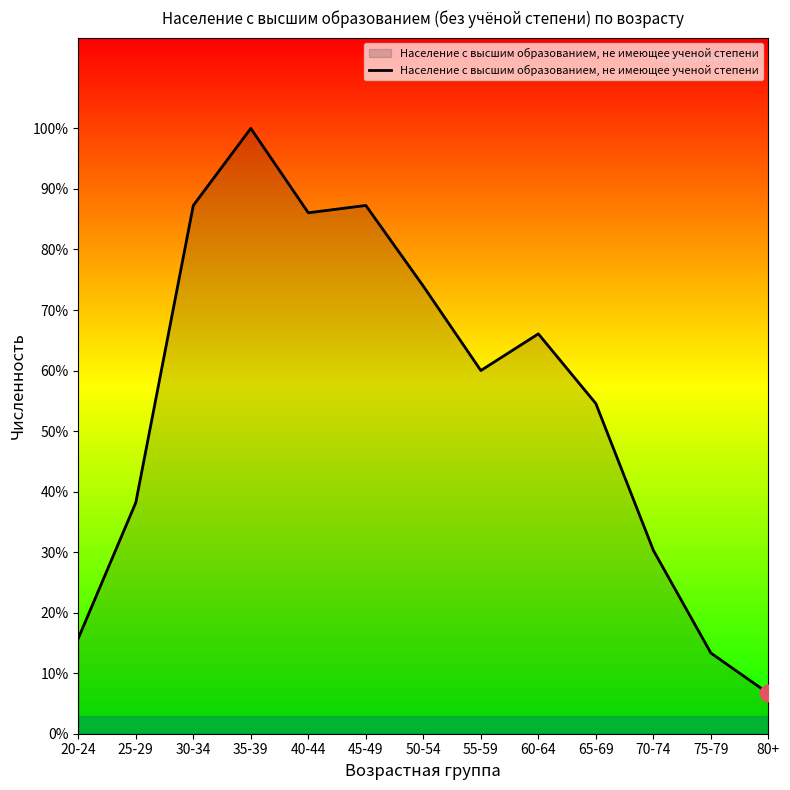

Reading left to right, transcribe all the data shown in this chart.

20-24=26	25-29=63	30-34=144	35-39=165	40-44=142	45-49=144	50-54=122	55-59=99	60-64=109	65-69=90	70-74=50	75-79=22	80+=11